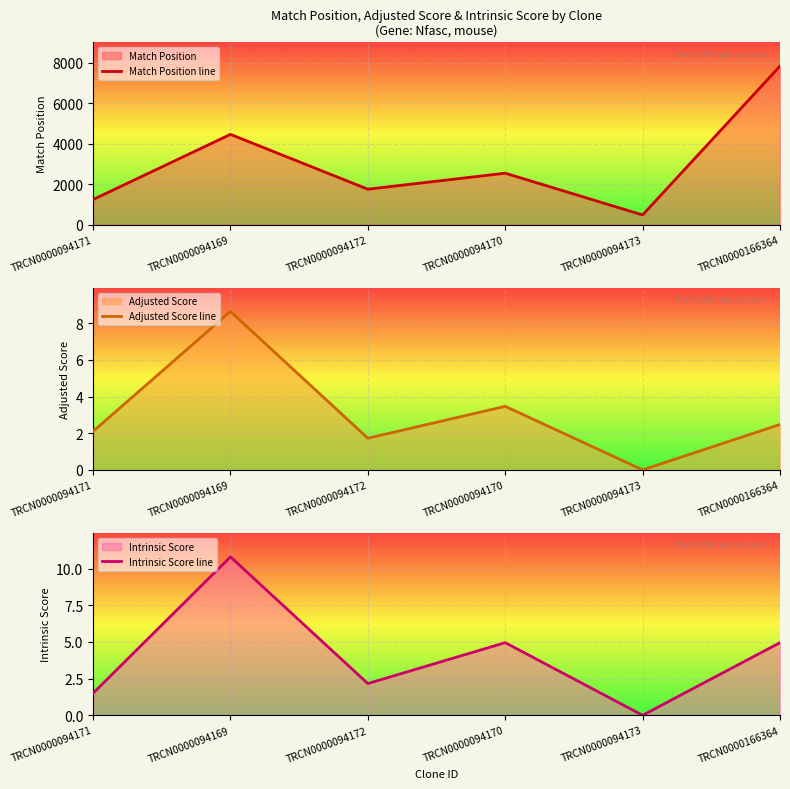

True or false: Adjusted Score line has a value of 2.9 at TRCN0000094172.

False